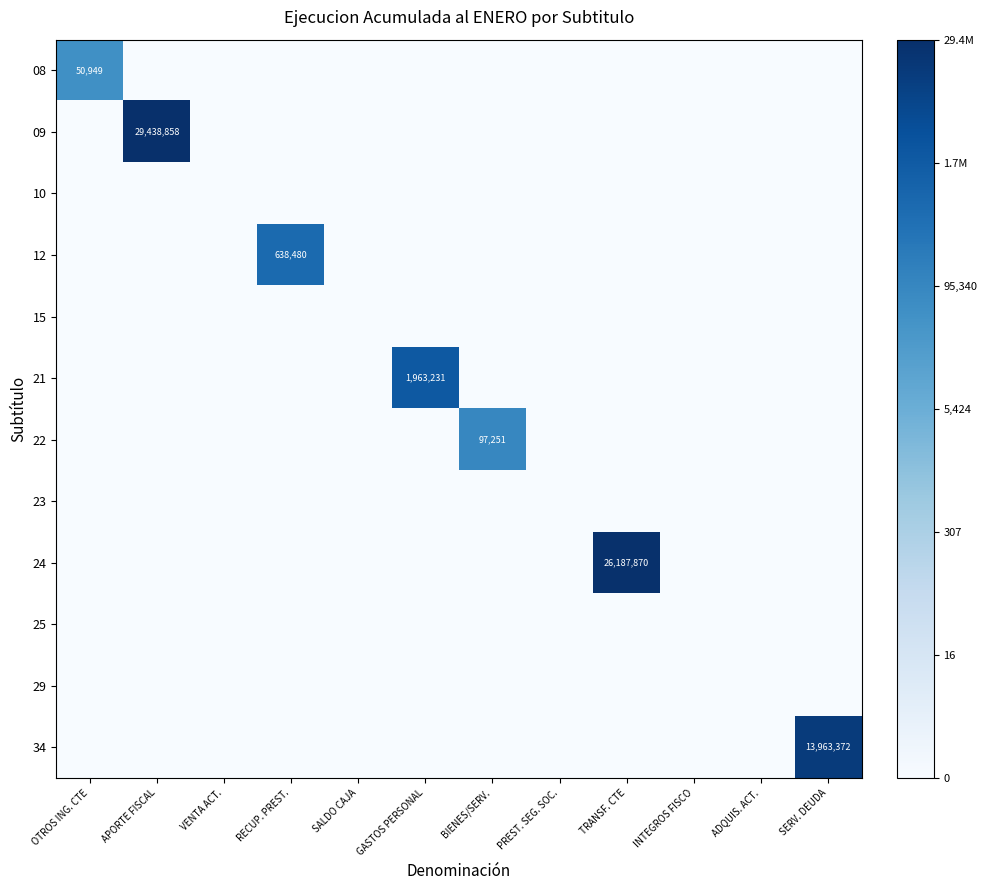

The value of 22 at VENTA ACT. is 4.4. True or false?

False